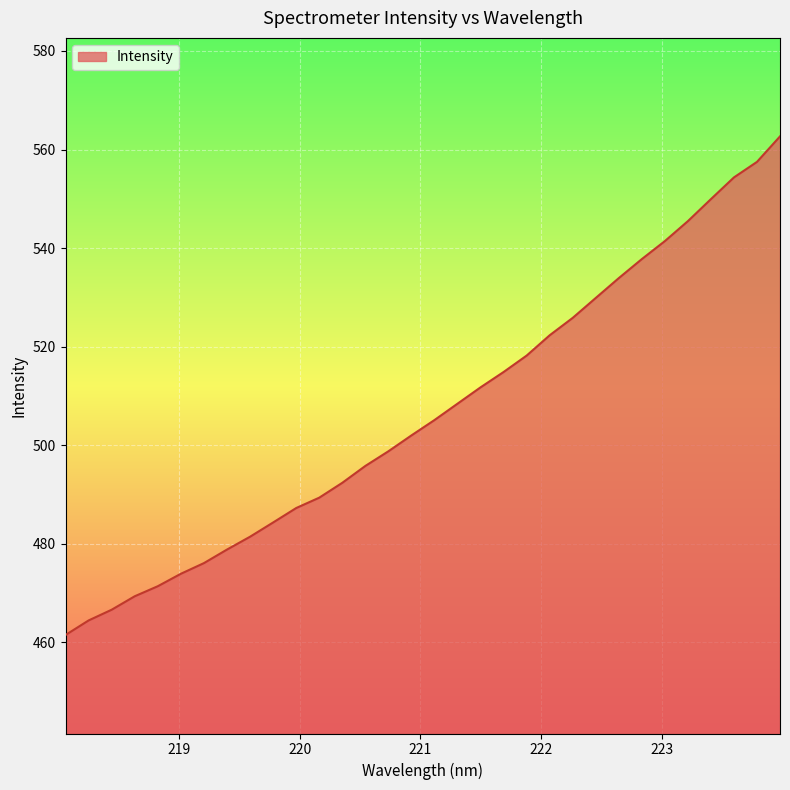

Does the chart display data point markers on the line(s)?

No